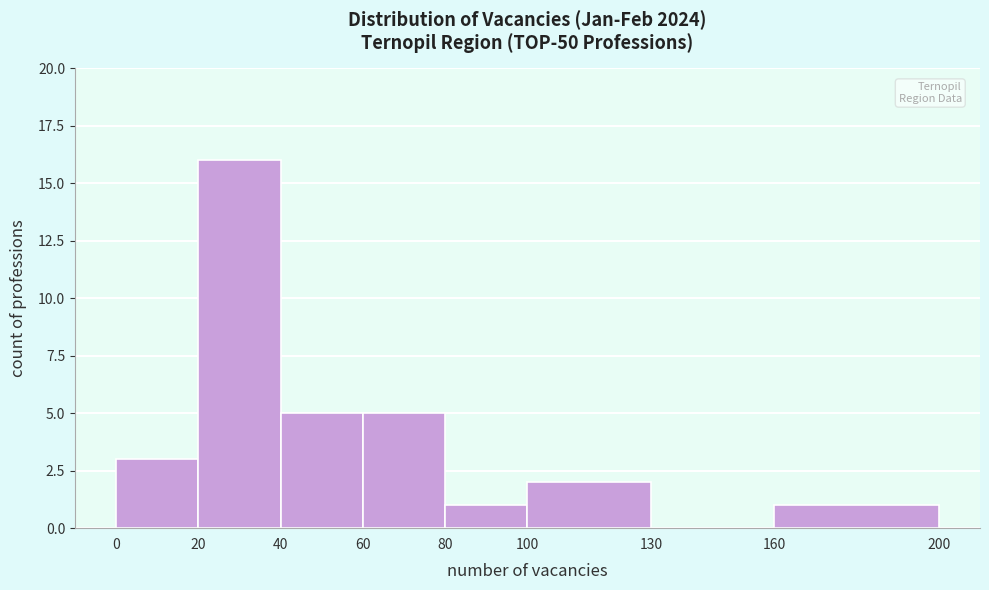

Reading left to right, list every bar in this chart as the range it spans on the x-axis followed by its height. The values are not printed on the chart, so give them approximately, as read against the axis.

0 to 20: 3
20 to 40: 16
40 to 60: 5
60 to 80: 5
80 to 100: 1
100 to 130: 2
130 to 160: 0
160 to 200: 1